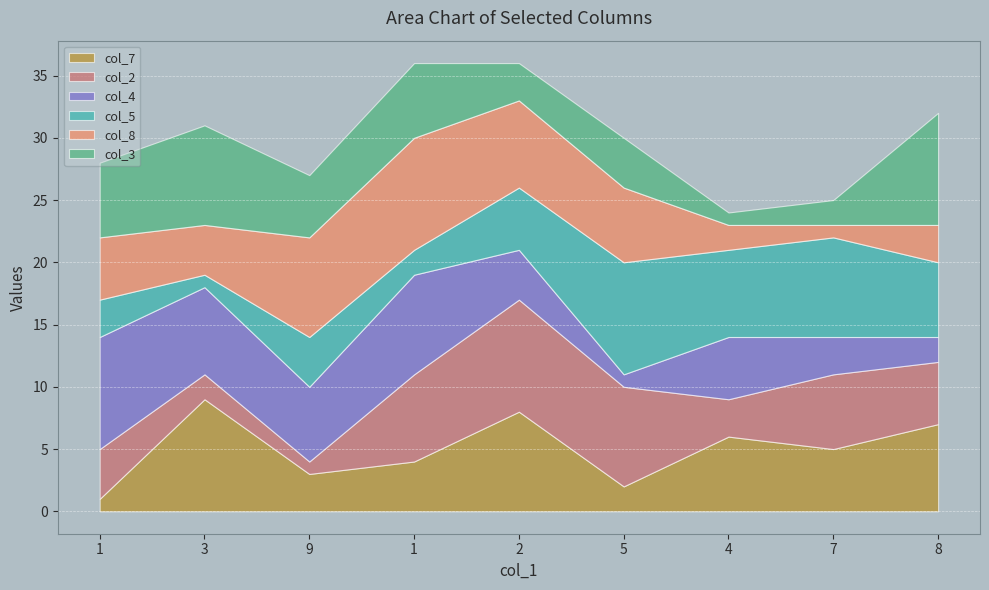

At which category is the sum across all series the highest?

1